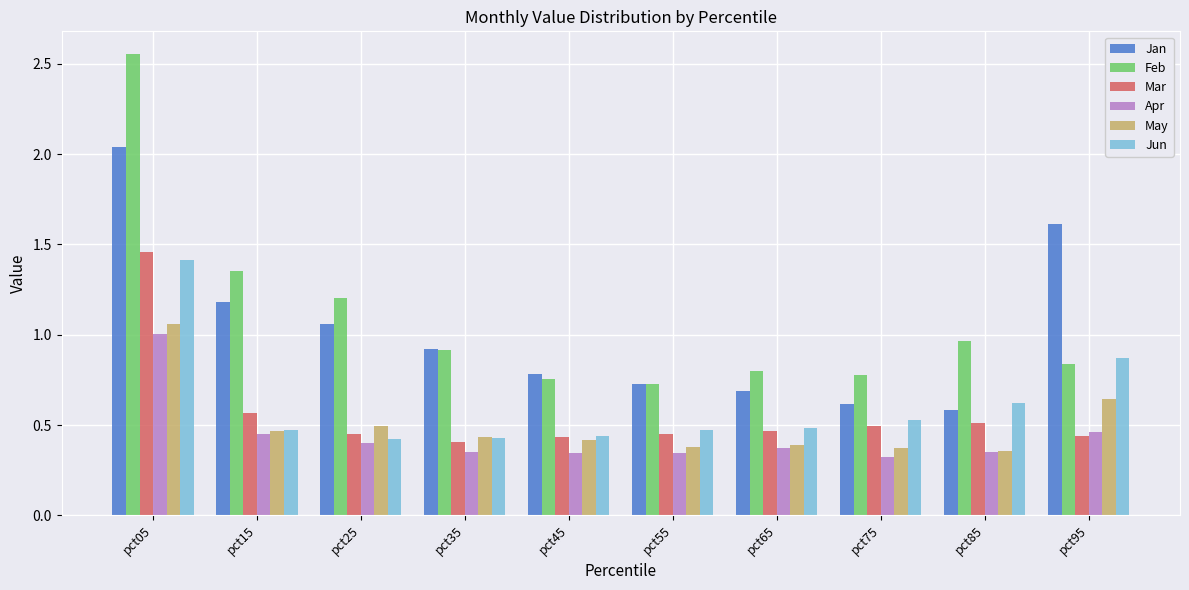

Which category has the highest value in the Jun series?

pct05